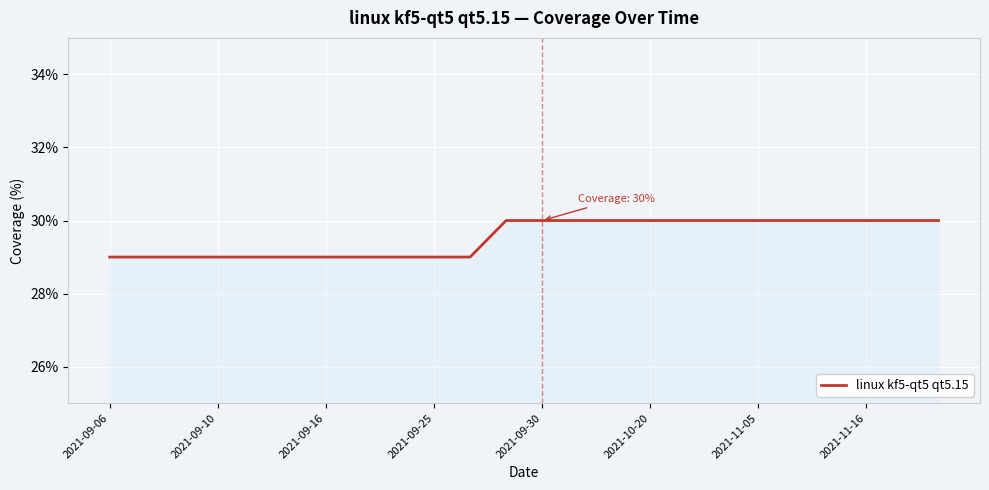

What is the greatest value displayed?

30